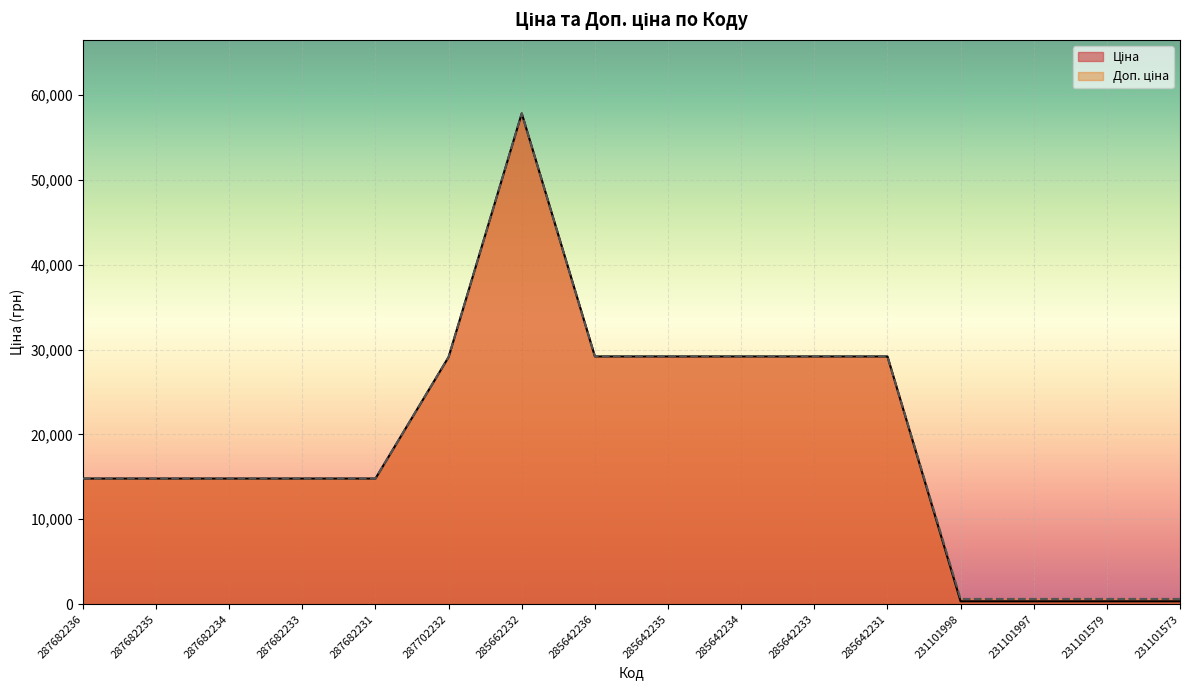

At how many categories does at least one series exceed 20449?

7